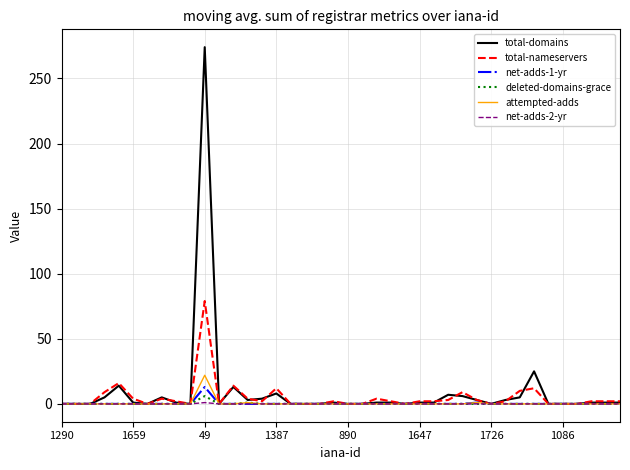

Which series has the largest range (max minus min)?

total-domains